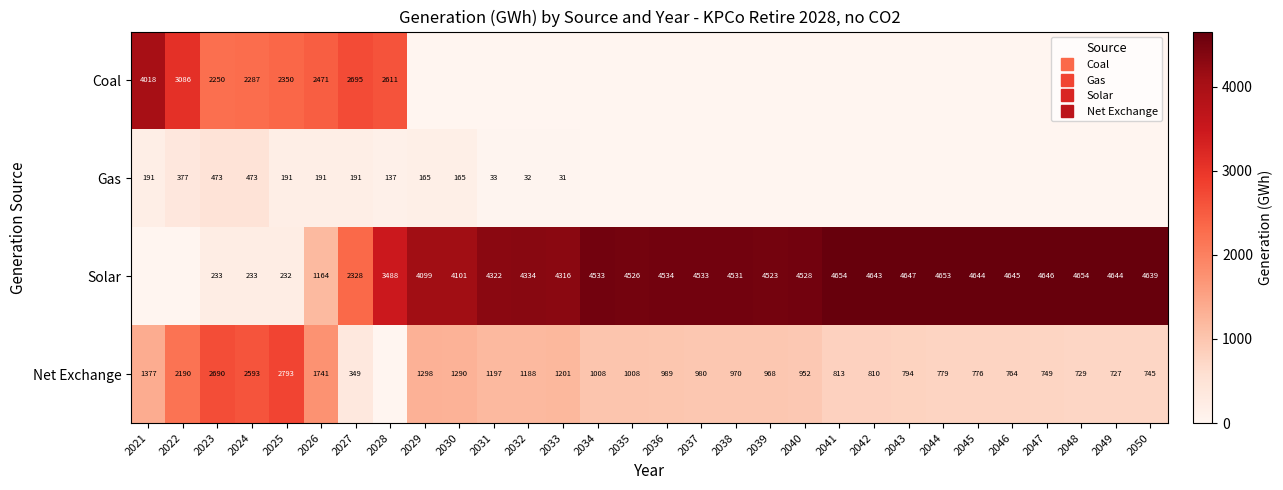

Is it true that Coal equals 2138.8 at 2034?

False